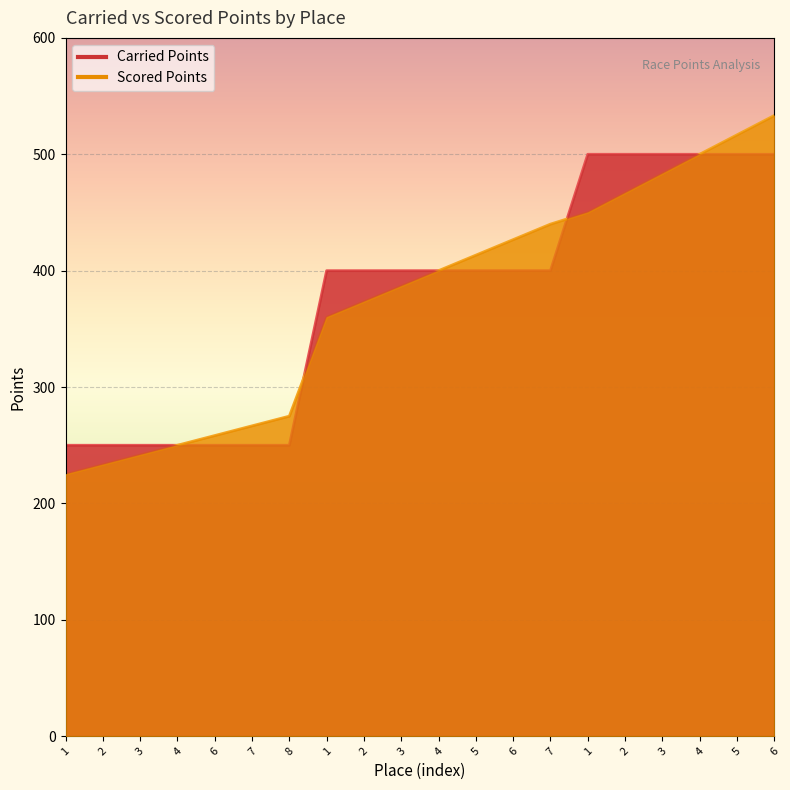

After their last crossing, which series has the higher values: Carried Points or Scored Points?

Carried Points